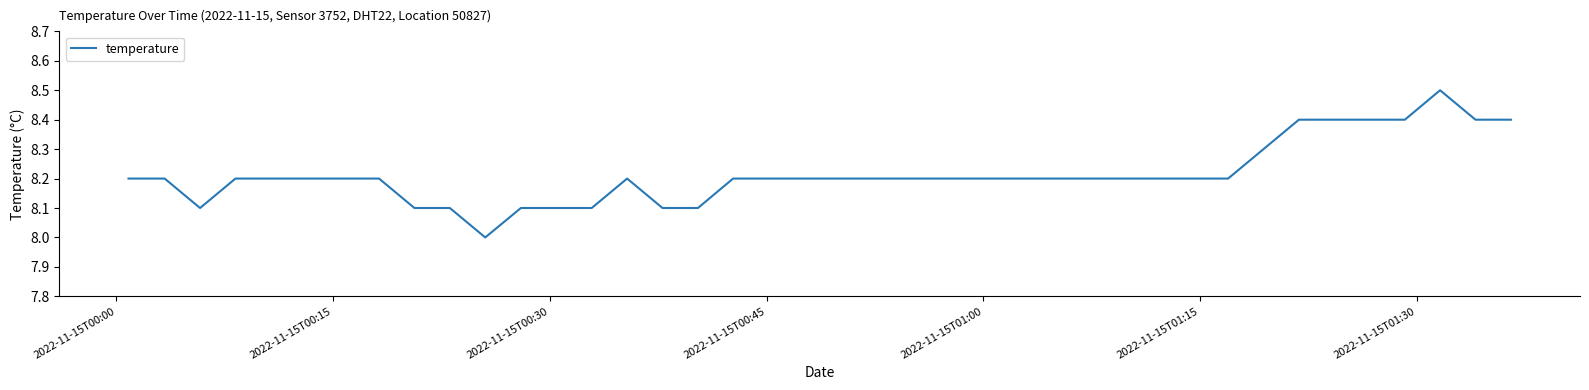

What is the minimum value shown in the chart?

8.0